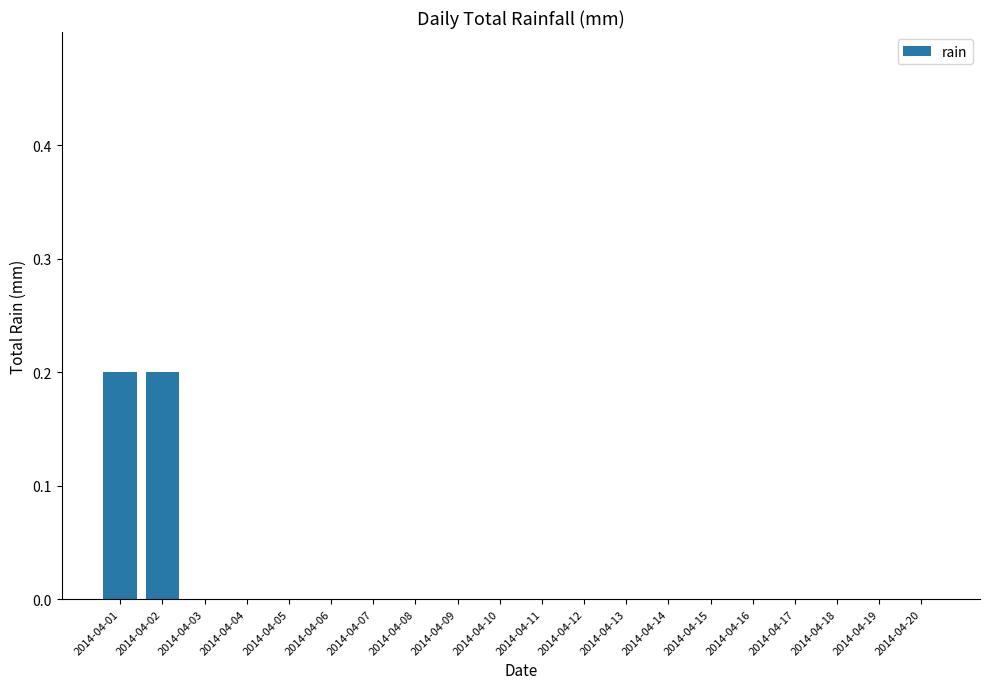

True or false: the data shows 0.0 at 2014-04-16.

True